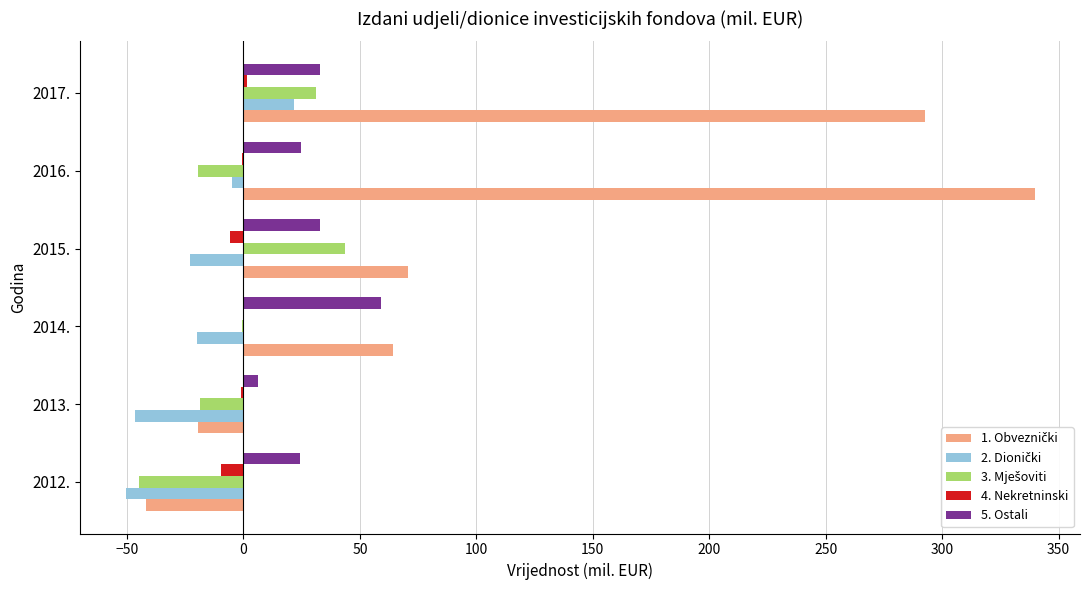

What is the average value of the 4. Nekretninski series?

-2.7